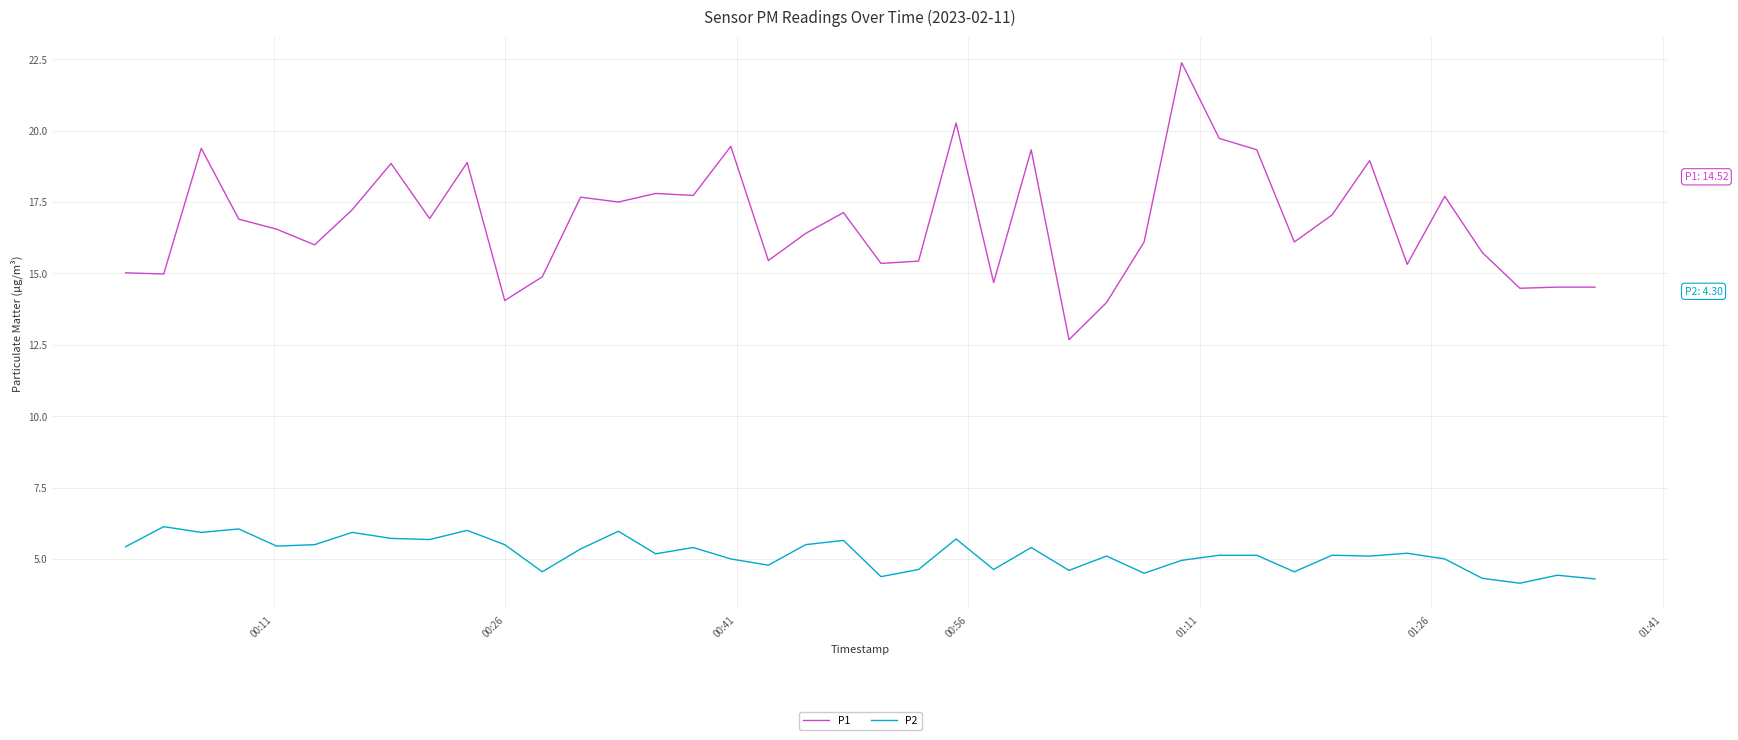

Rank the series by their maximum value, from highest to lowest.

P1, P2